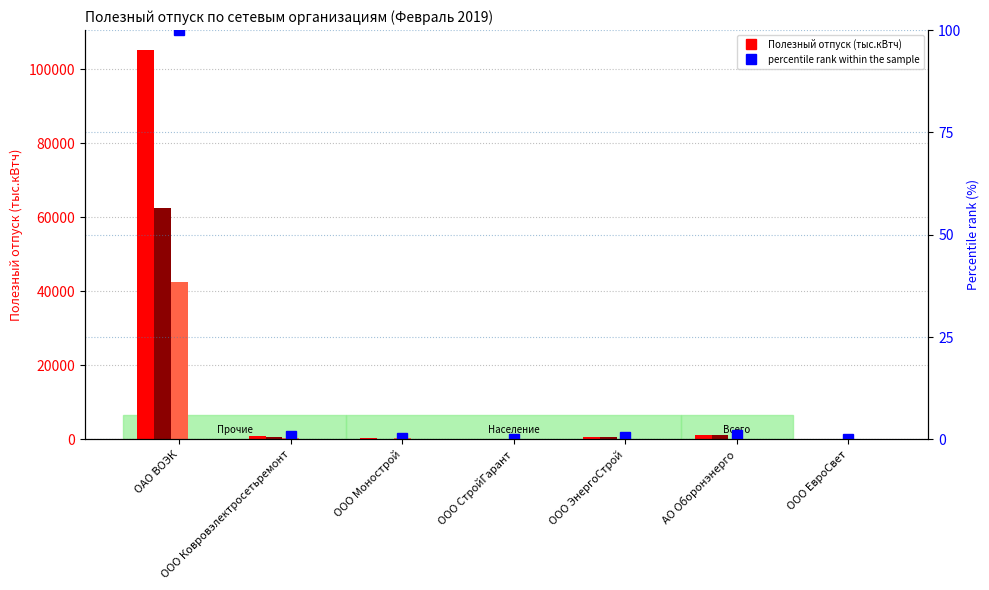

What is the total value across all series at ООО Ковровэлектросетьремонт?

1684.6